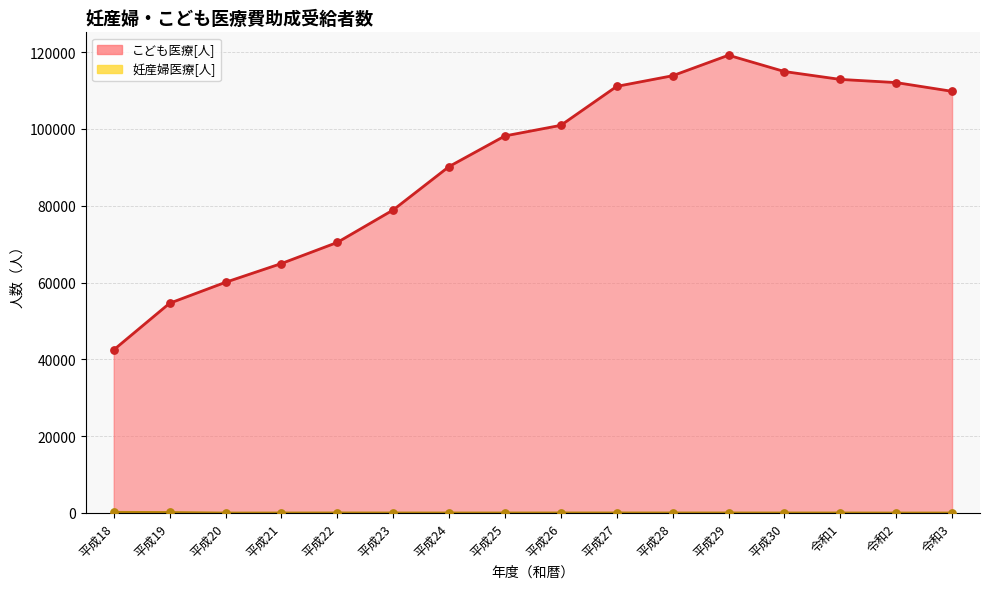

At how many categories does at least one series exceed 52398?

15